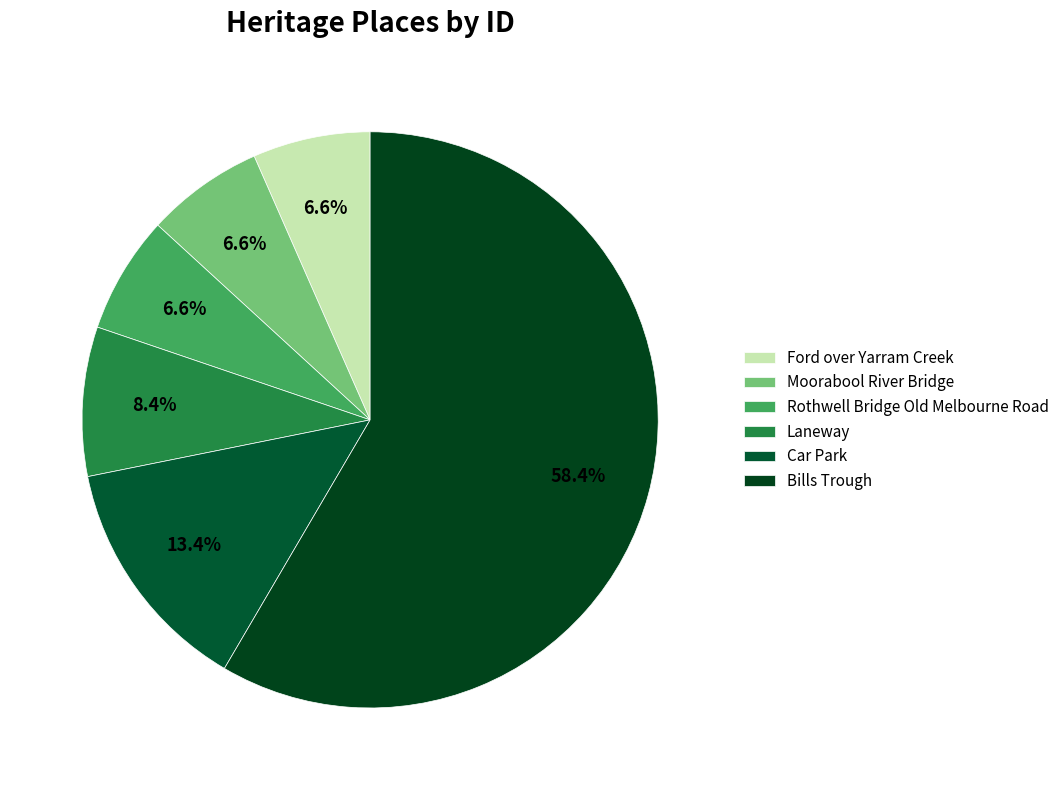

How many slices are in this pie chart?

6